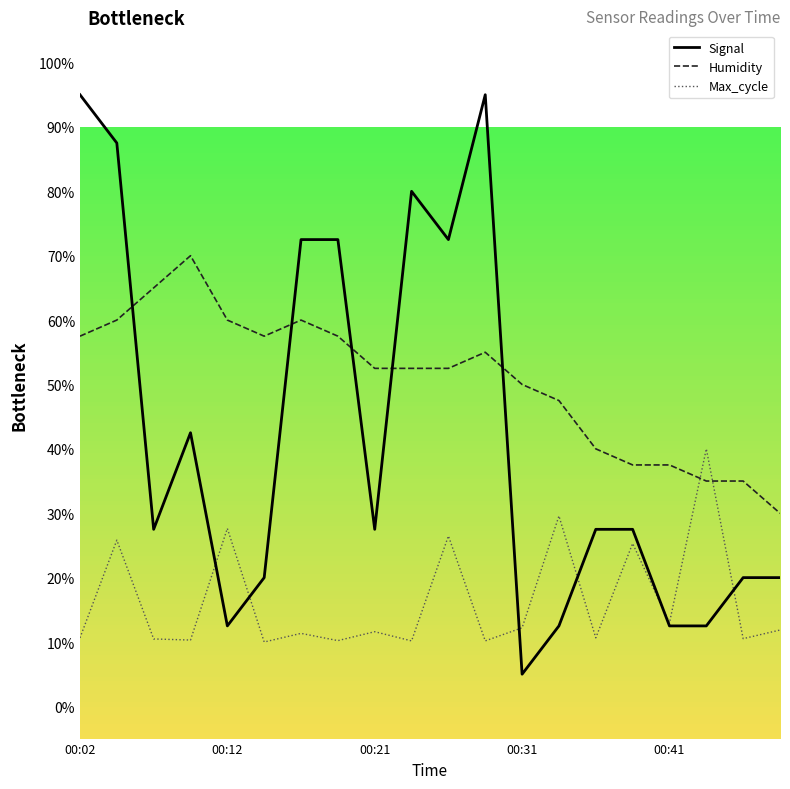

Which series has the largest total across all categories?

Humidity